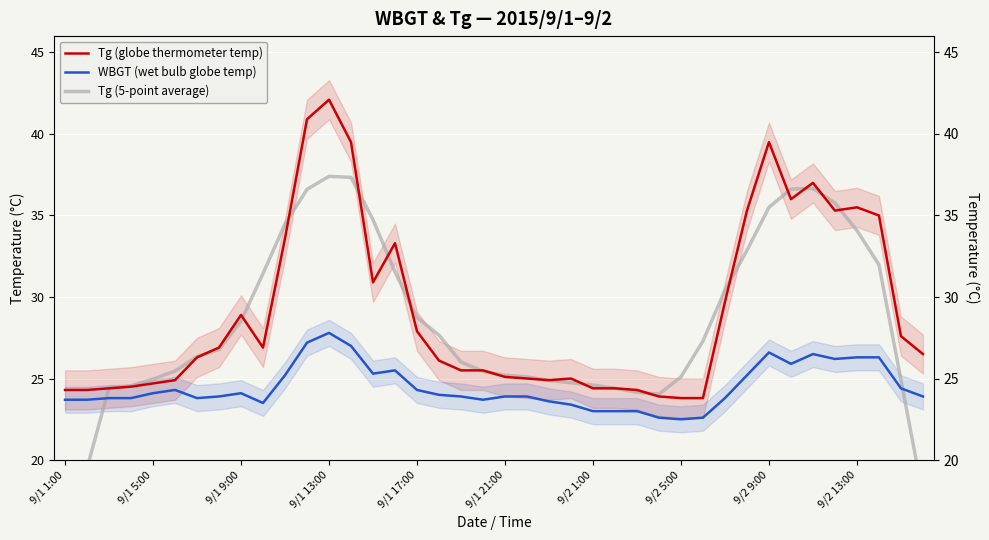

Rank the categories by Tg (5-point average) value from highest to lowest.

12, 13, 34, 33, 11, 35, 32, 14, 10, 36, 31, 37, 15, 9/2 13:00, 30, 16, 9/2 9:00, 17, 29, 9/2 5:00, 9/2 1:00, 18, 9/1 21:00, 19, 20, 28, 21, 9/1 17:00, 38, 22, 23, 24, 9/1 13:00, 9/1 9:00, 25, 26, 27, 9/1 5:00, 39, 9/1 1:00